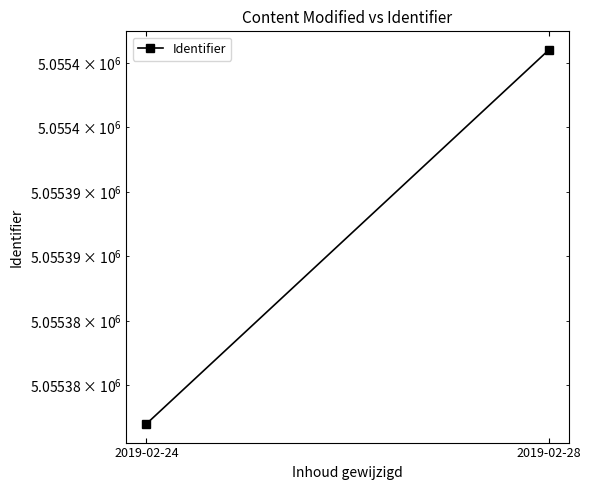

What value does the data have at 2019-02-28, to the nearest 5?

5055405